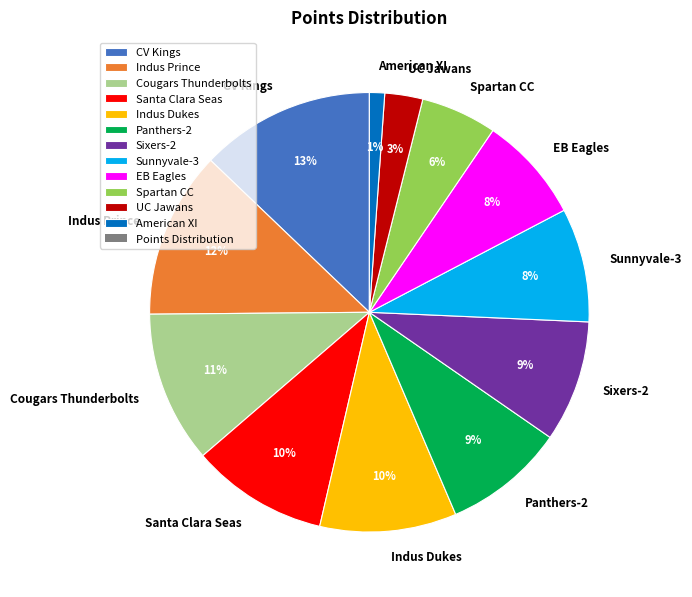

To the nearest percent, what is the average slice percentage?

8%